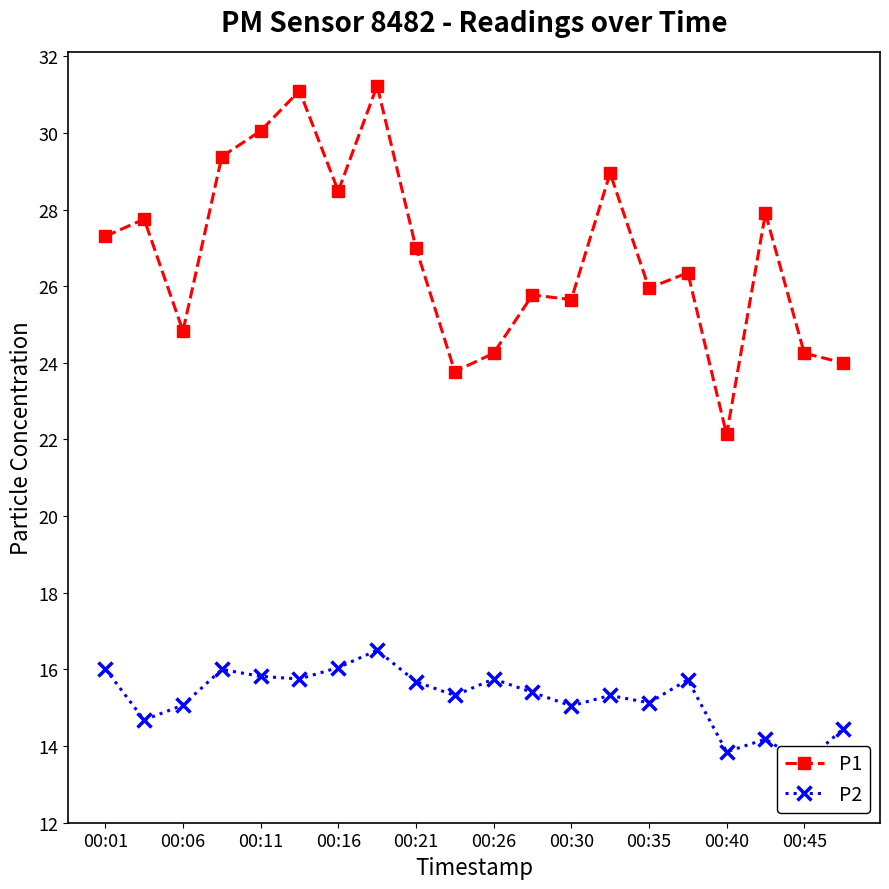

What is the maximum value for P1?

31.2